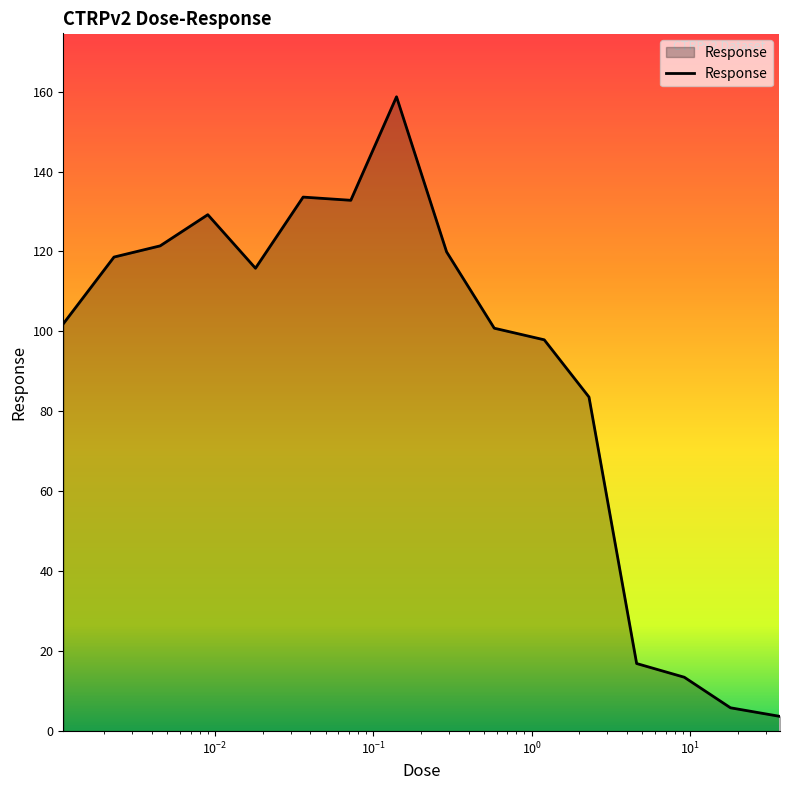

What is the minimum value shown in the chart?

3.7